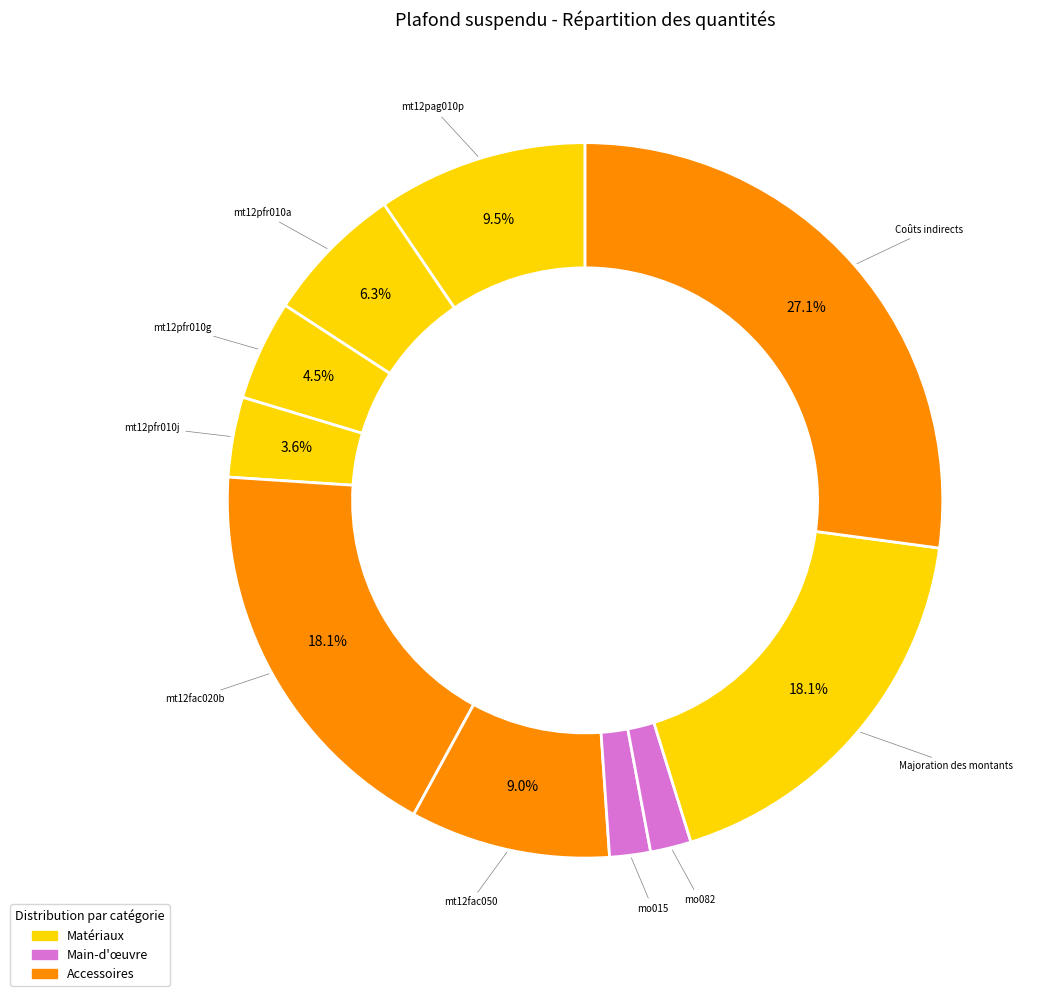

How many slices are in this pie chart?

10